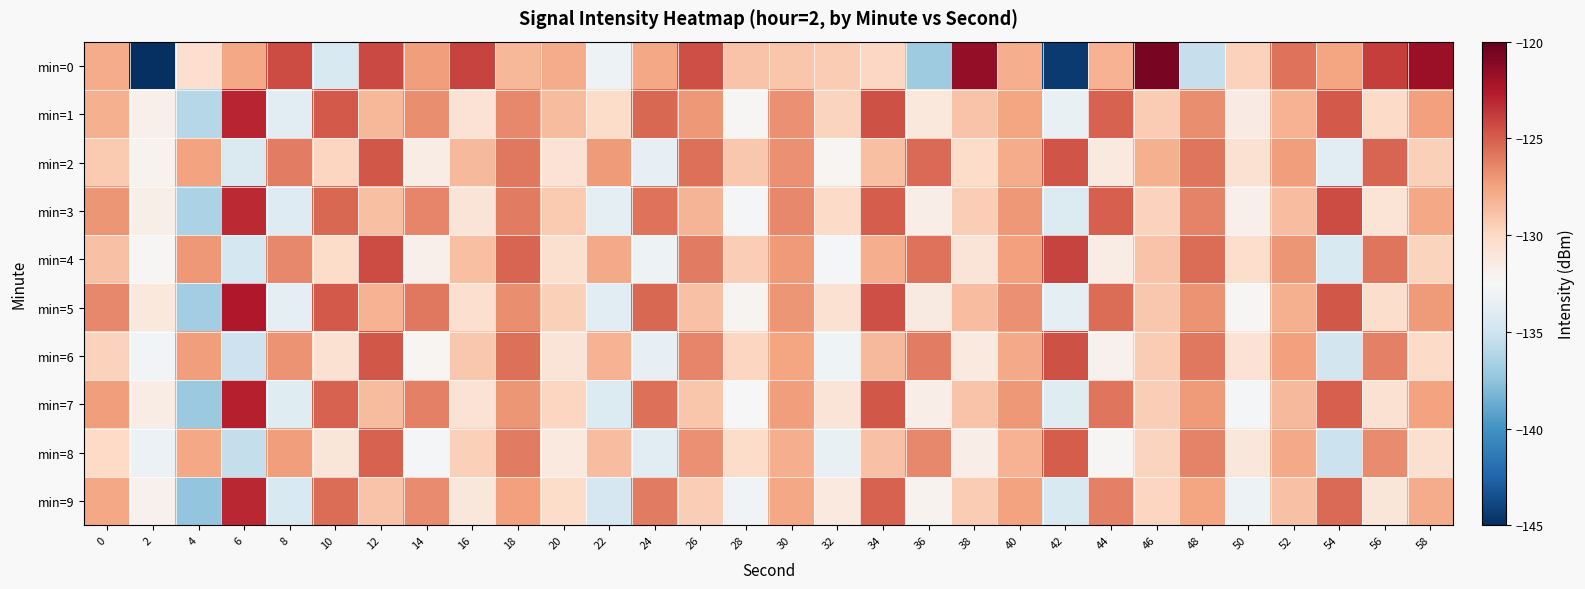

What is the minimum value shown in the chart?

-145.4